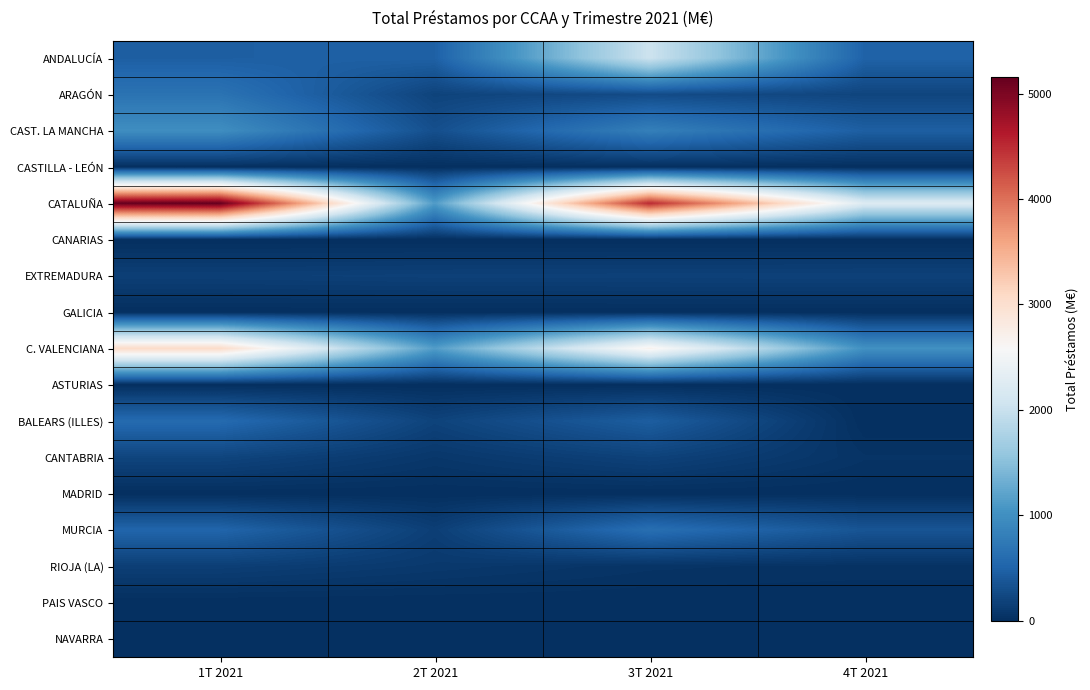

Which series changed the most between 1T 2021 and 2T 2021?

CATALUÑA